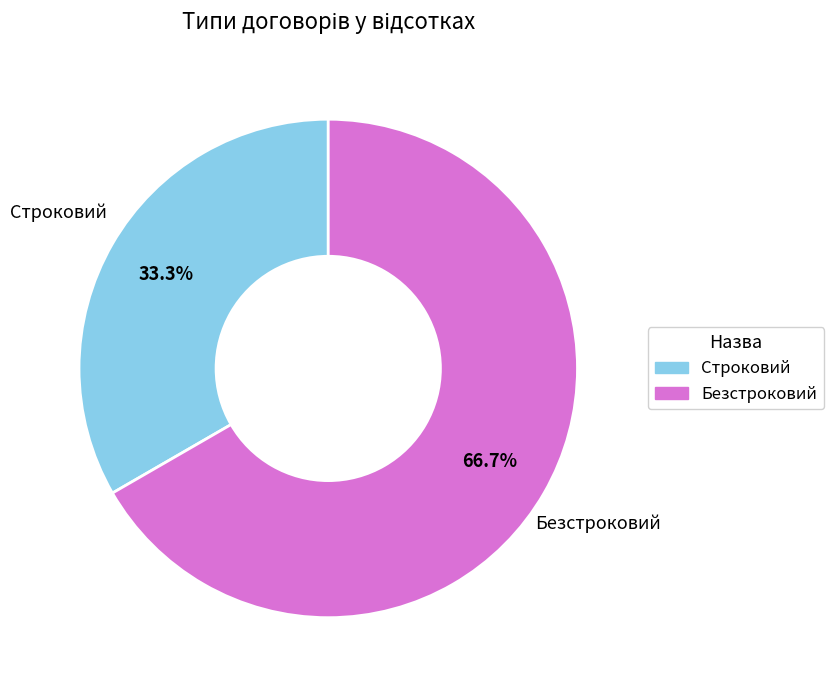

The Безстроковий slice represents 55% of the pie. True or false?

False